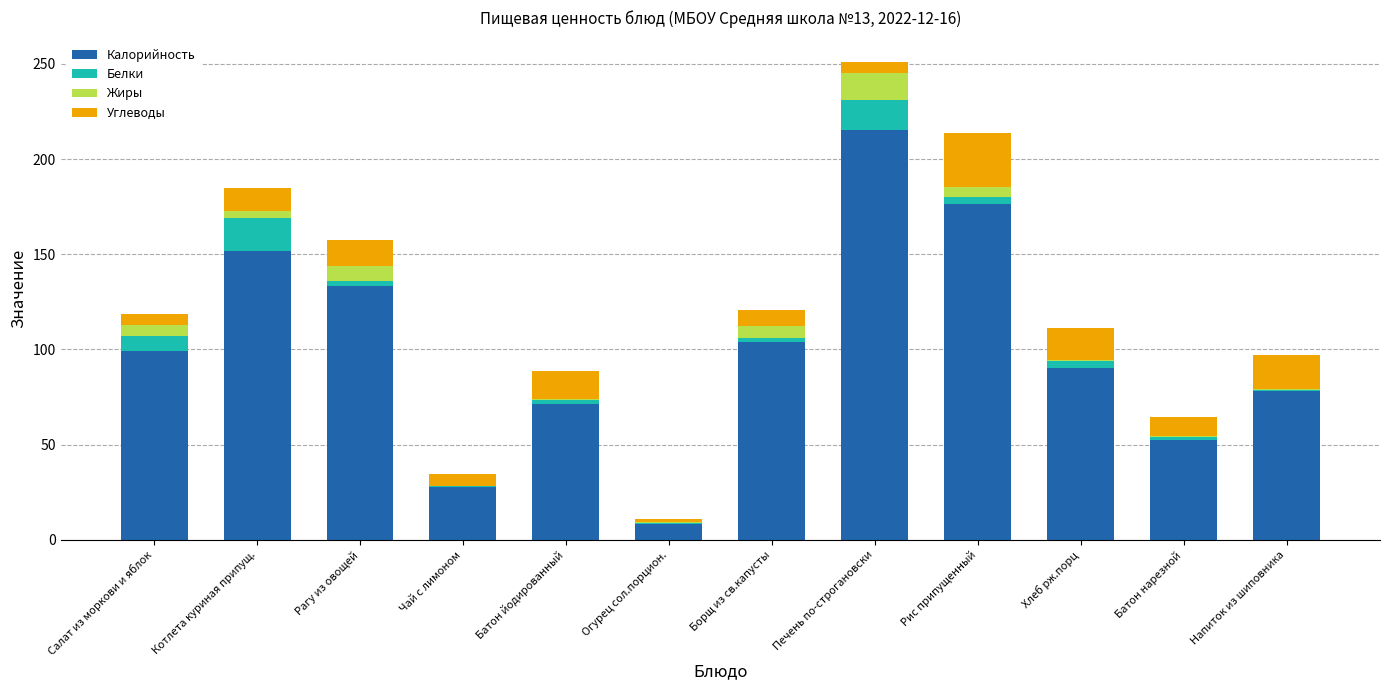

What is the total value across all series at Печень по-строгановски?

251.2